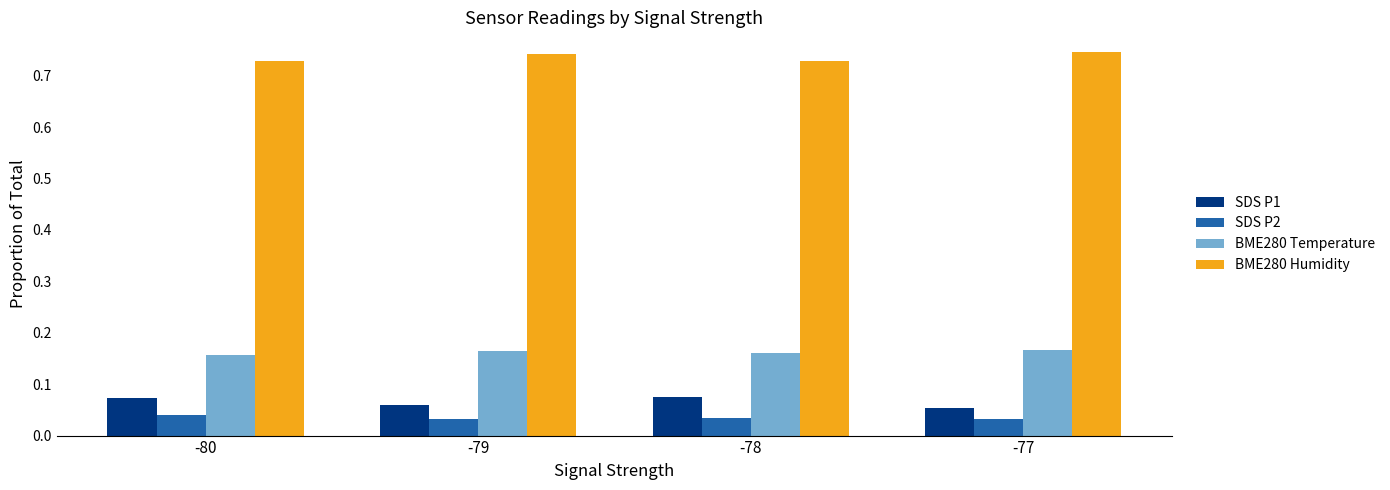

True or false: BME280 Temperature has a value of 0.3 at -77.

False